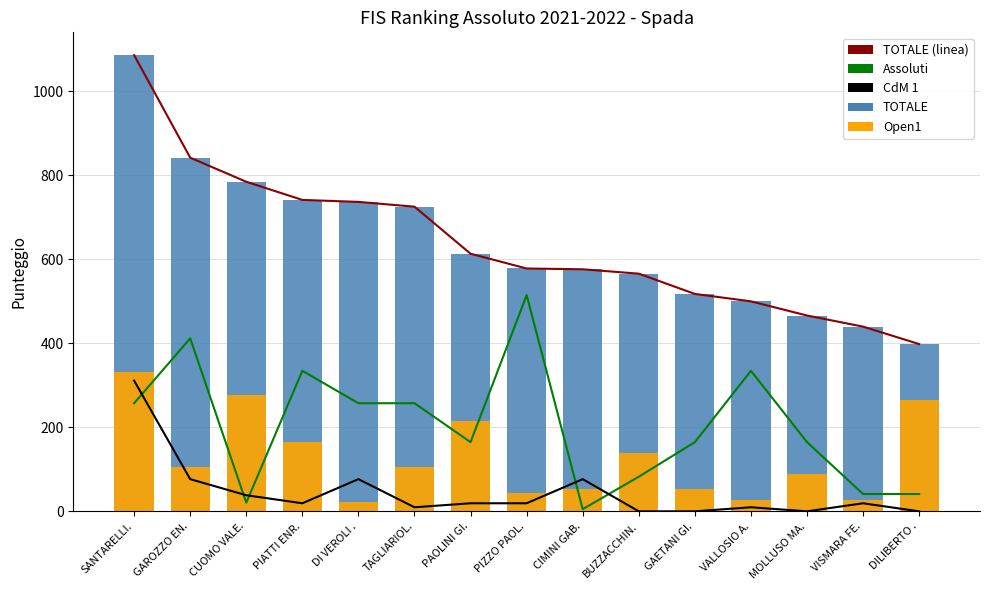

Which has a higher value, GAETANI GI. or TAGLIARIOL.?

TAGLIARIOL.